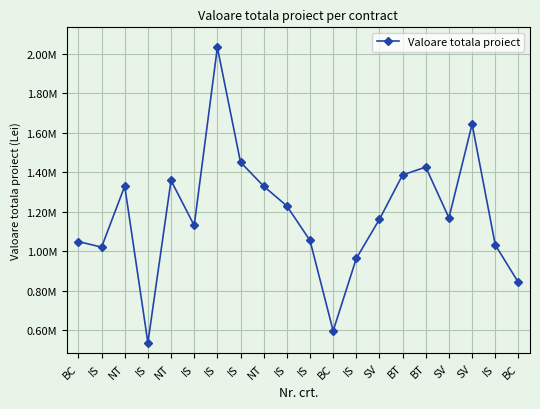

What is the minimum value shown in the chart?

535935.9